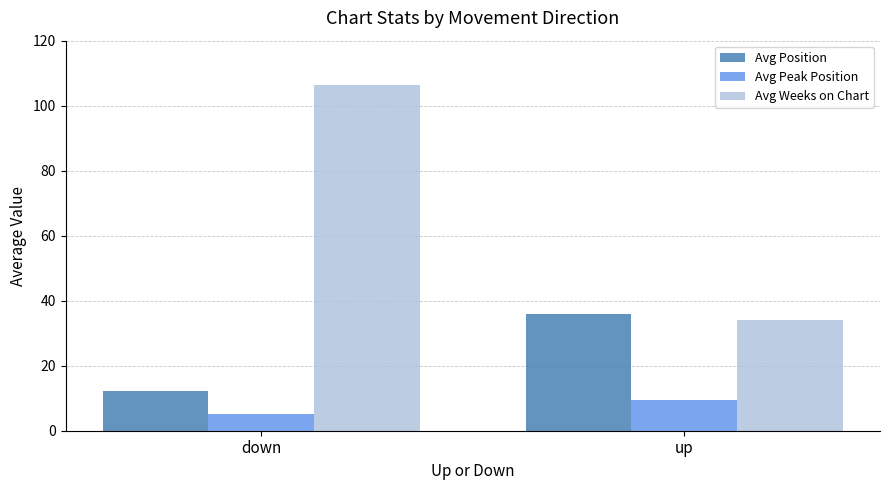

What is the sum of the Avg Position values at up and down?

48.1